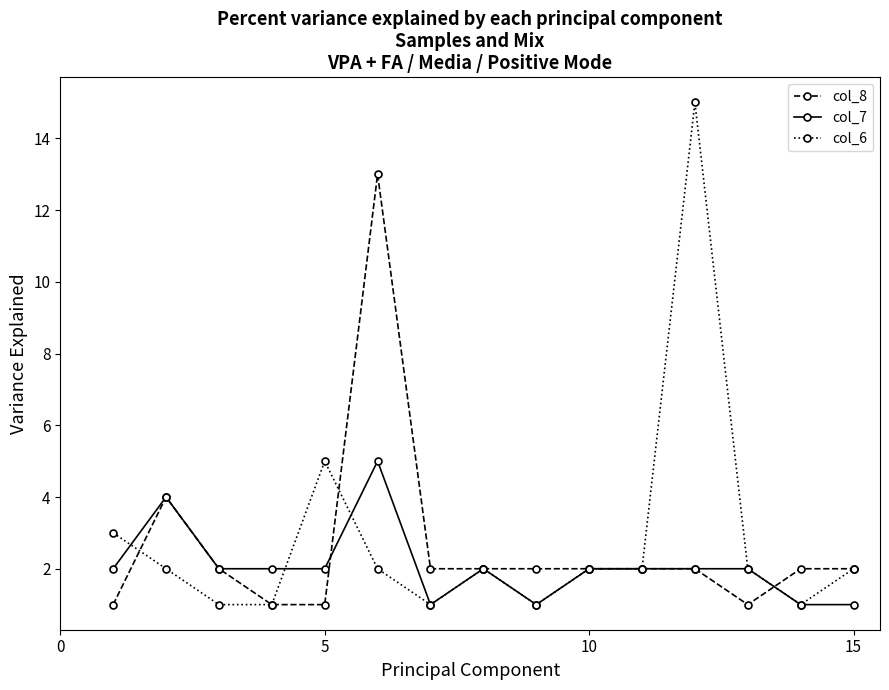

True or false: col_6 has more than 1 points higher than both neighbors.

True